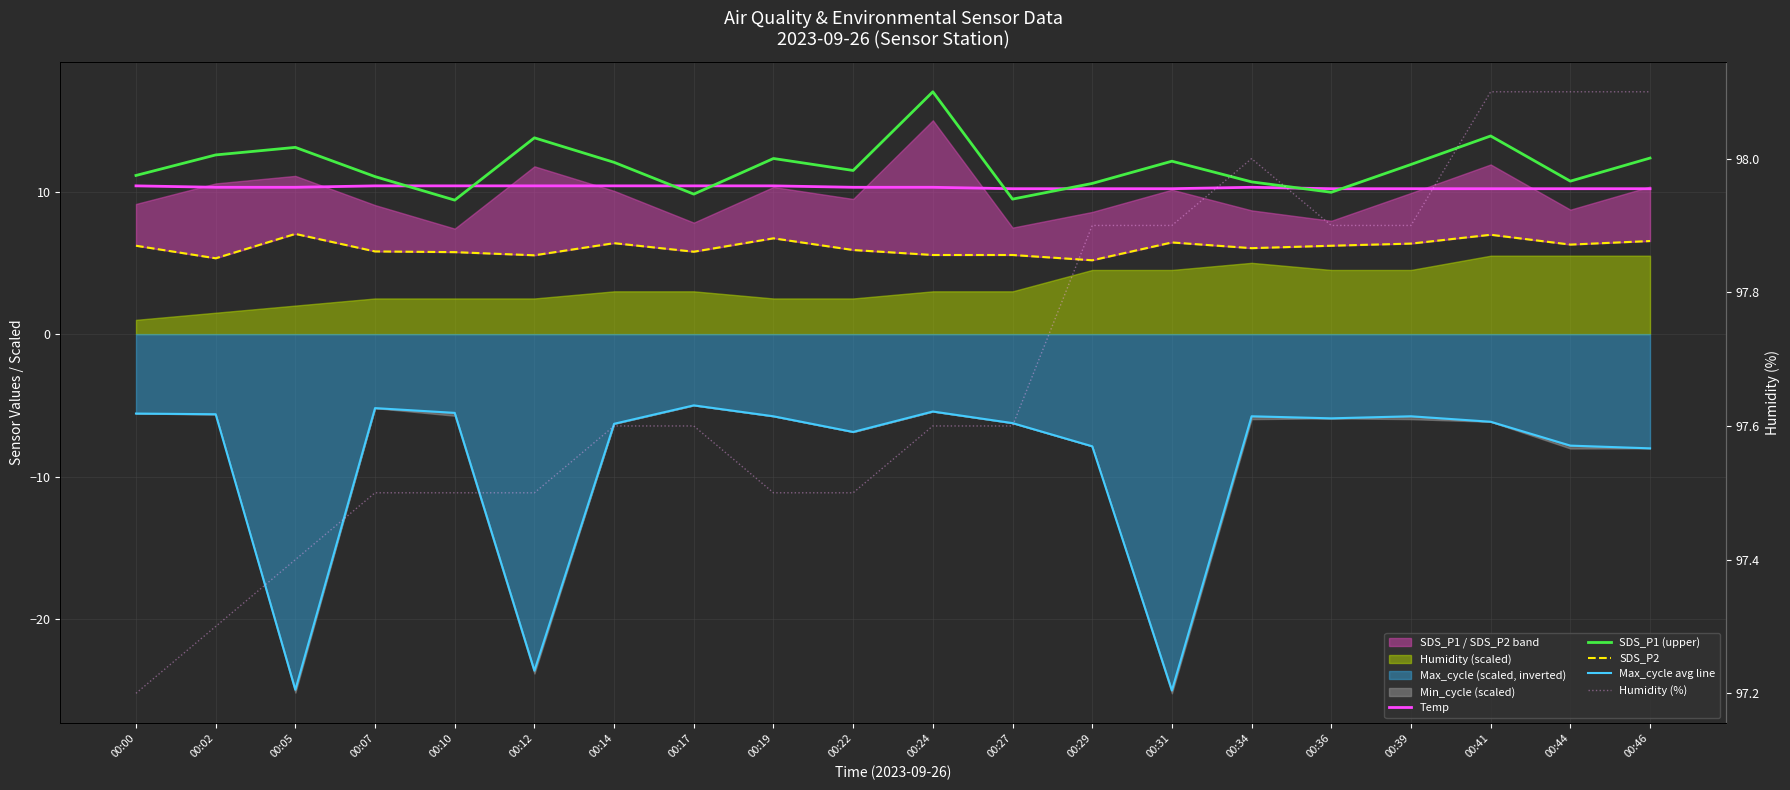

True or false: SDS_P1 (upper) and SDS_P2 intersect in this chart.

False